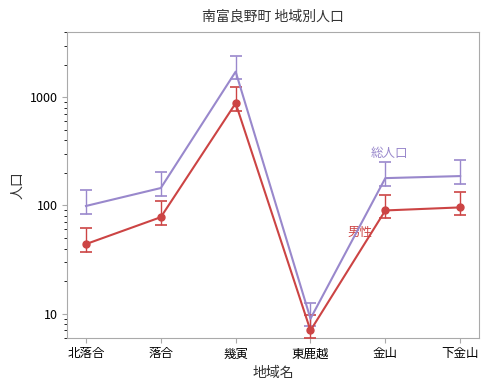

What is the label of the 1st point from the right?

下金山